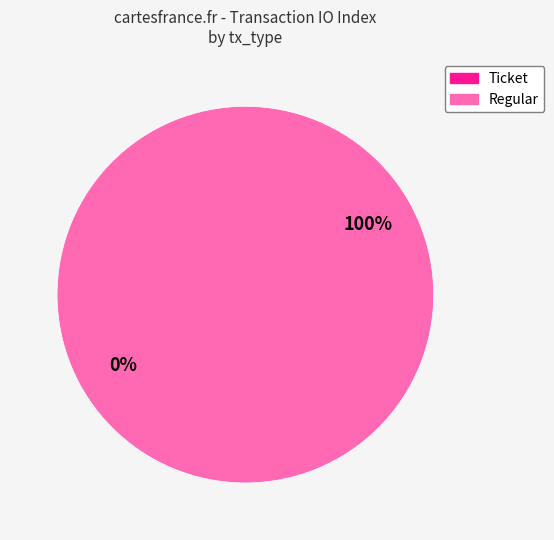

Which slice represents more than half of the pie?

Regular (index 23)